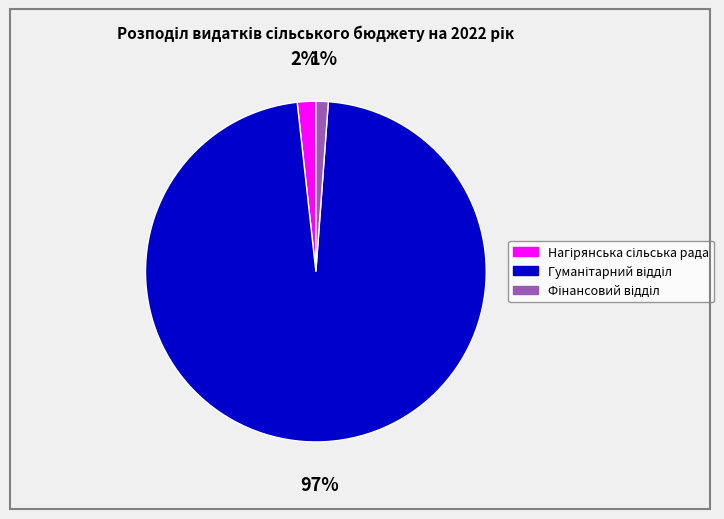

To the nearest percent, what is the difference between the largest and smallest slice percentages?

96%